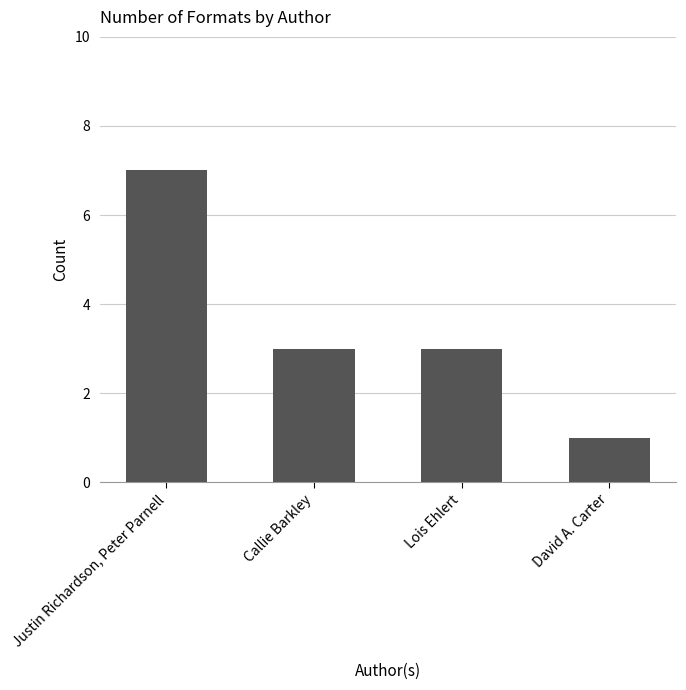

Count the number of categories in the chart.

4